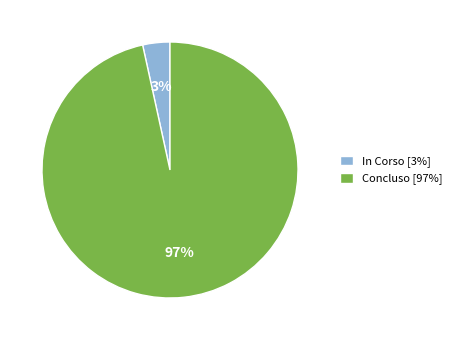

To the nearest percent, what is the combined percentage of In Corso [3%] and Concluso [97%]?

100%